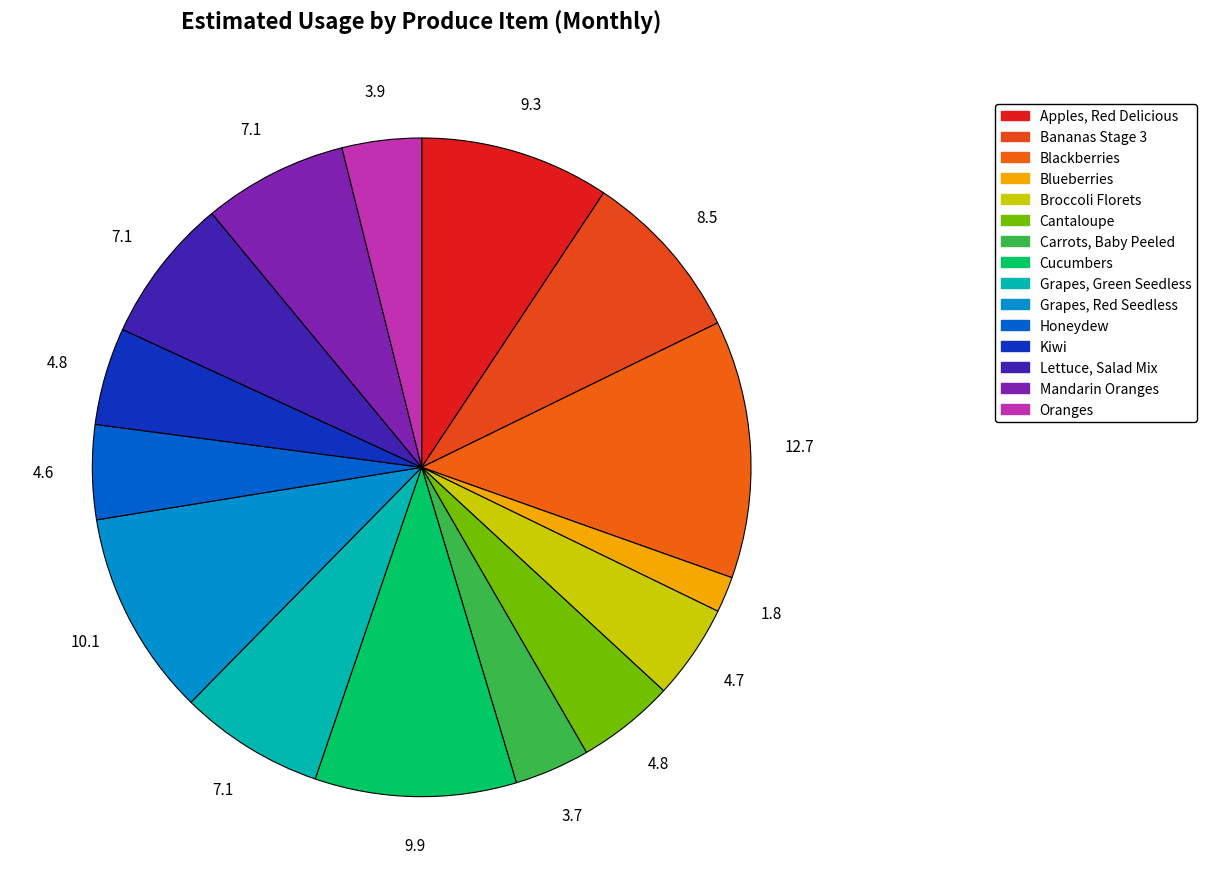

Which slice is the smallest?

Blueberries